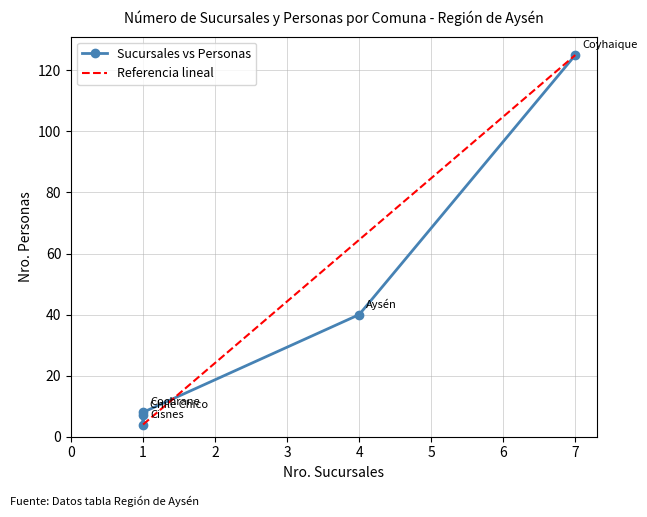

True or false: Nro. Sucursales and Nro. Personas intersect in this chart.

False